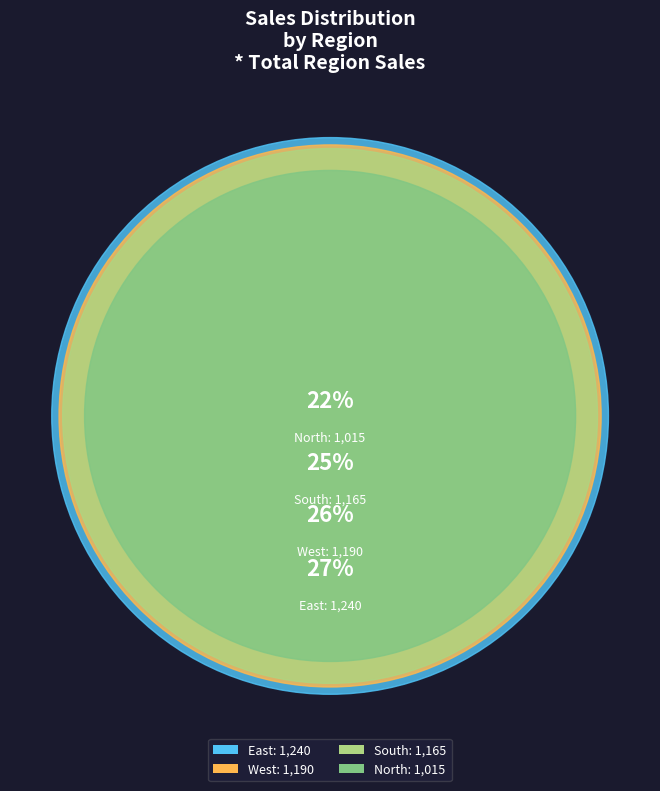

True or false: West-Grapes accounts for 14% of the total.

False